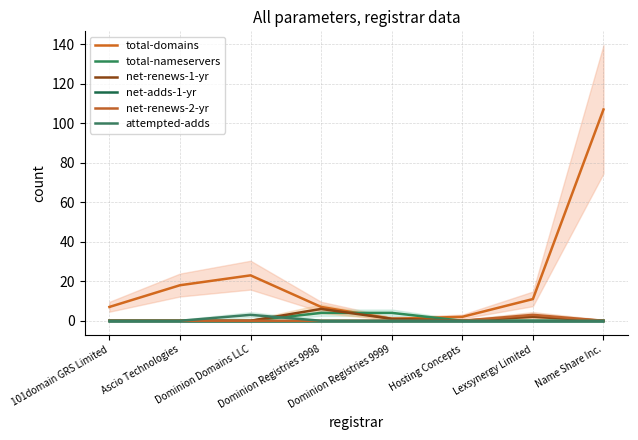

The value of attempted-adds at 101domain GRS Limited is 2. True or false?

False